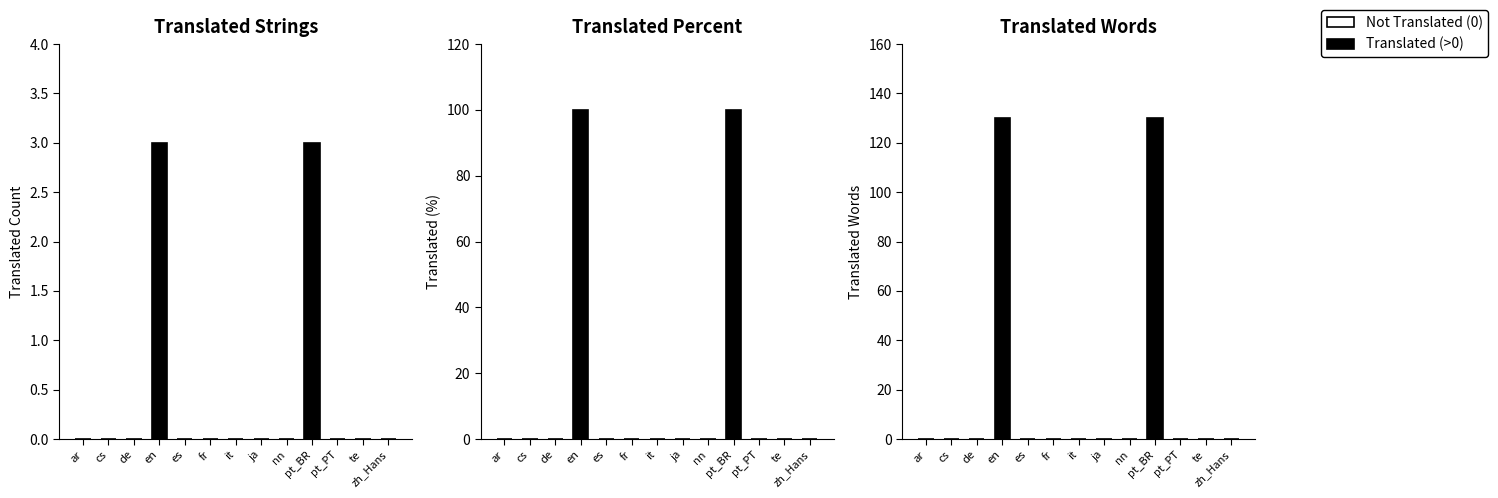

Which series has the widest spread of values?

translated_words